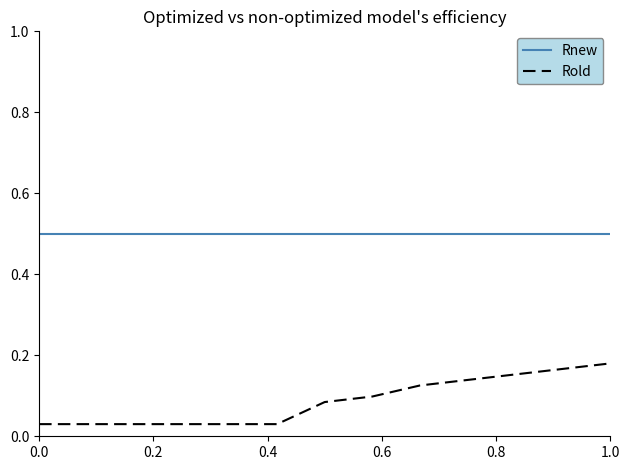

List the series in order of their overall mean, lowest first.

Rold, Rnew